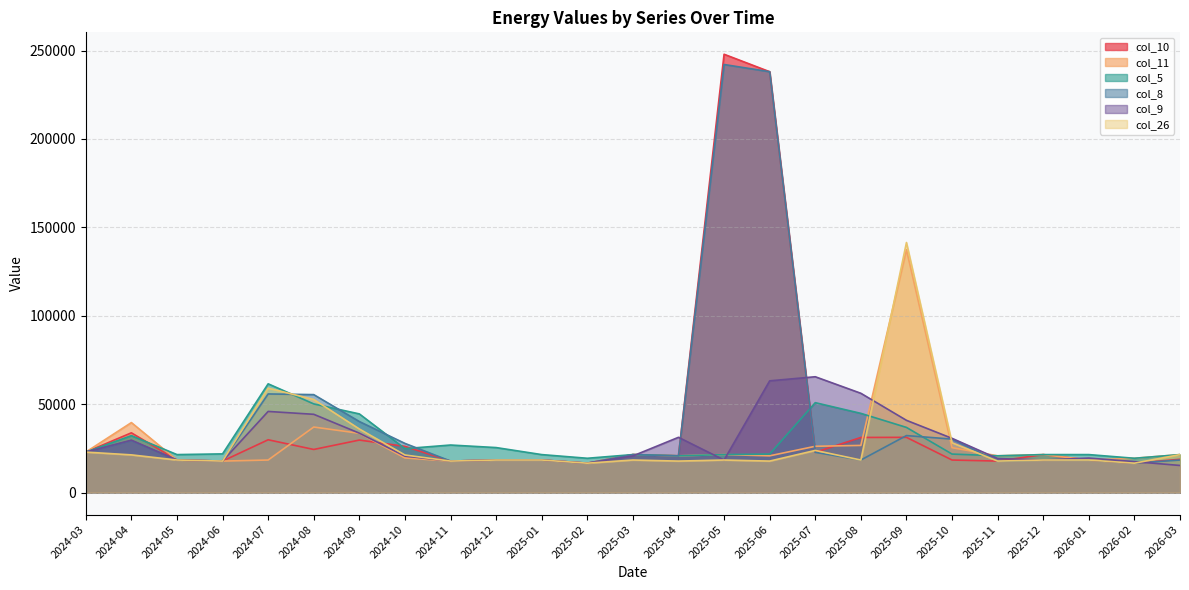

How many data points in col_8 are less than 20830?

12